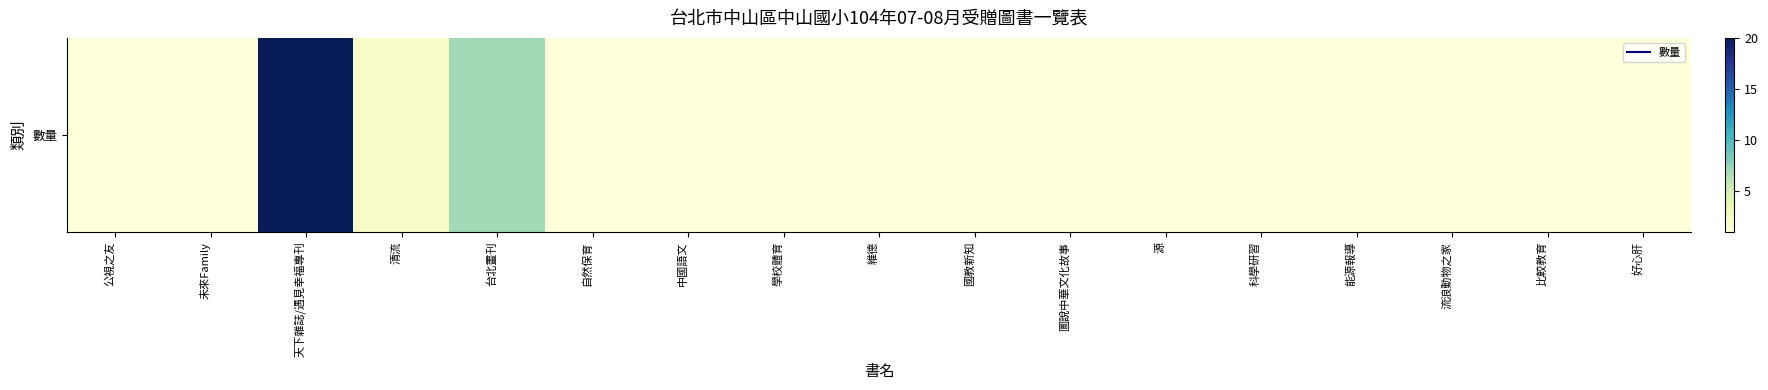

Is it true that the value at 中國語文 is 1?

True